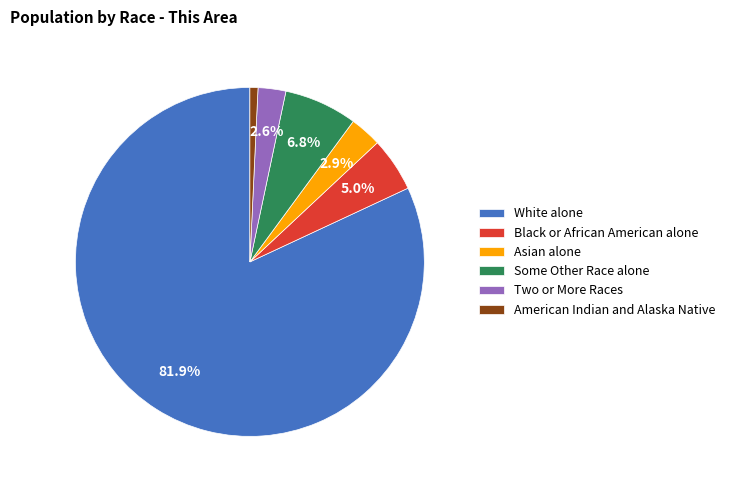

Which has a higher value, Asian alone or Some Other Race alone?

Some Other Race alone